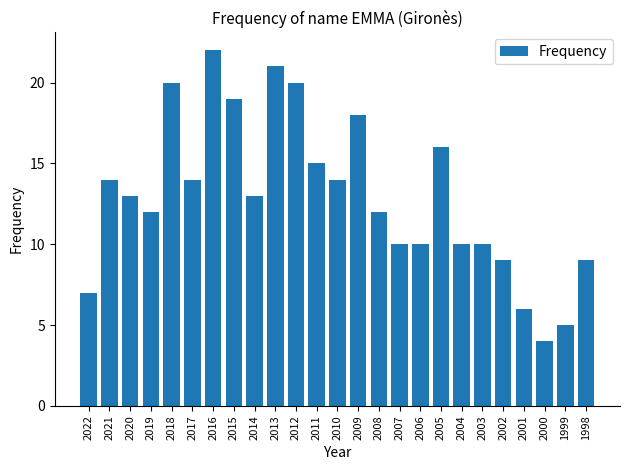

The chart shows a value of 7 at 2003. True or false?

False